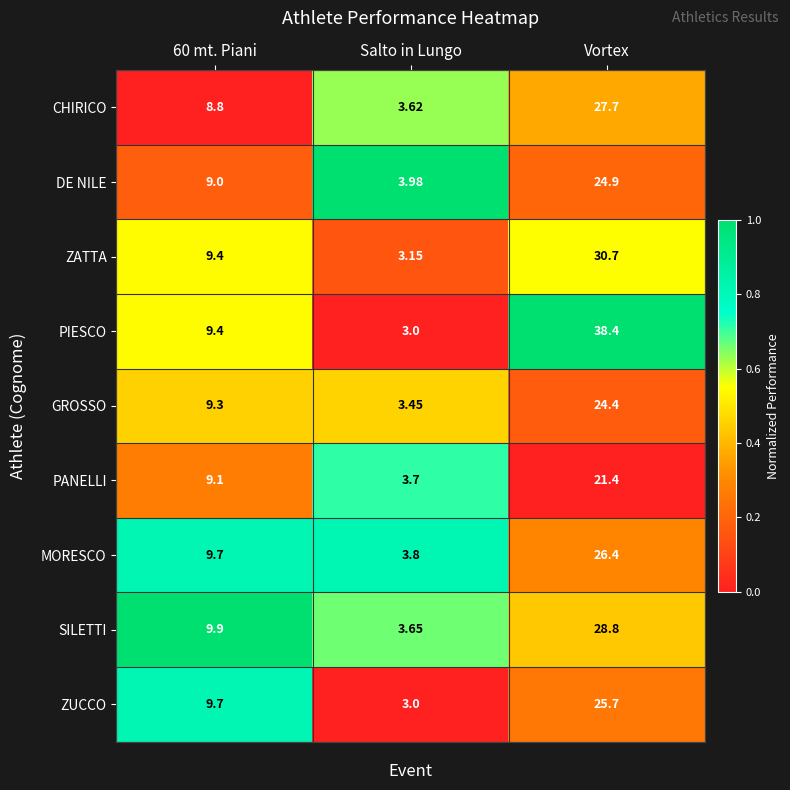

Rank the series by their maximum value, from lowest to highest.

PANELLI, GROSSO, DE NILE, ZUCCO, MORESCO, CHIRICO, SILETTI, ZATTA, PIESCO